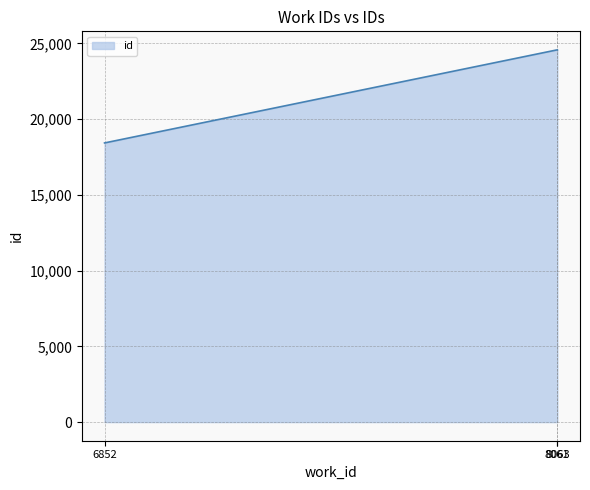

What is the greatest value displayed?

24568